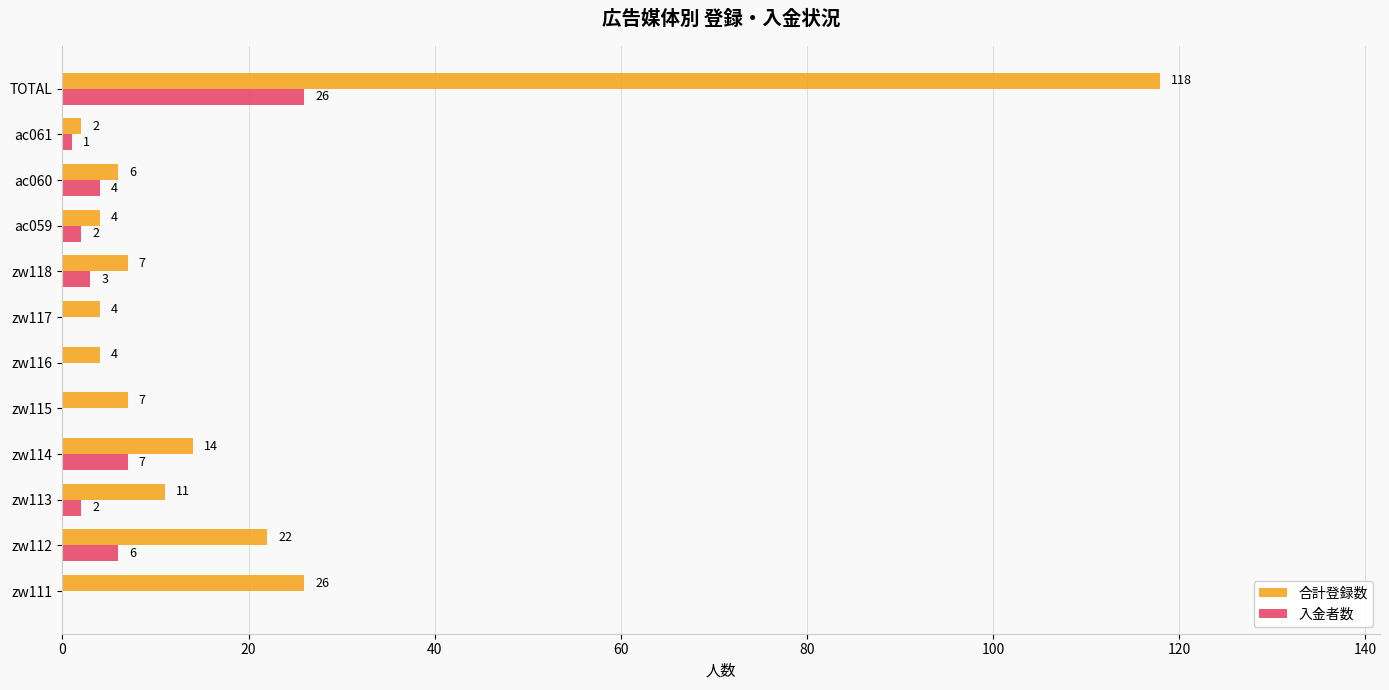

What is the average value of the 合計登録数 series?

19